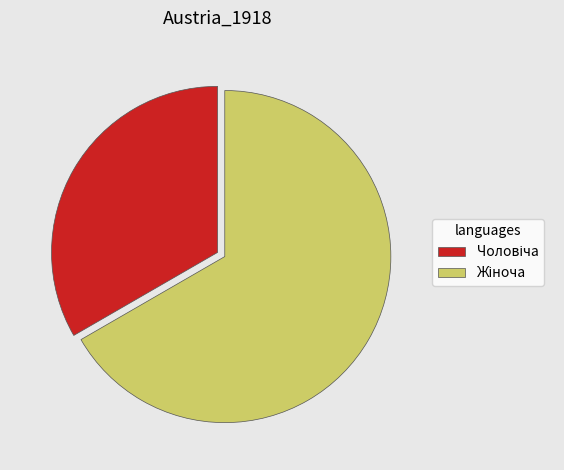

Approximately how many times larger is the value at Чоловіча compared to Жіноча?

0.5